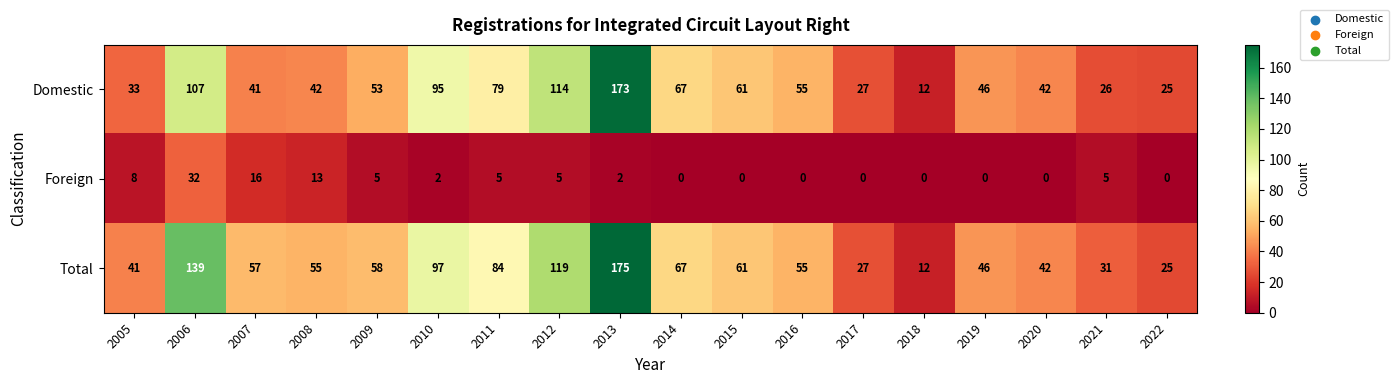

List the series in order of their peak value, lowest first.

Foreign, Domestic, Total